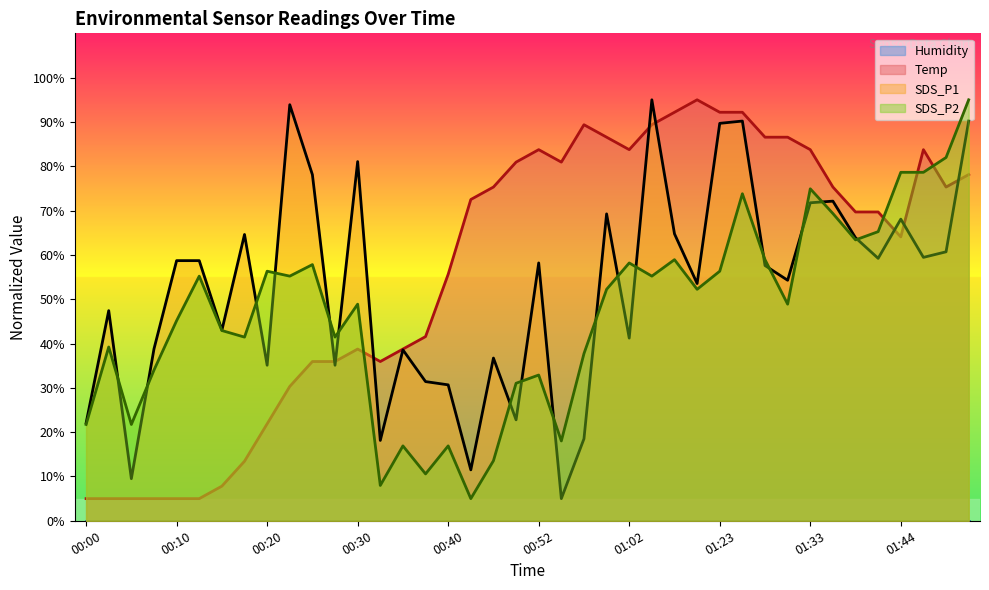

What is the difference between the highest and lowest values at 00:50?

58.2